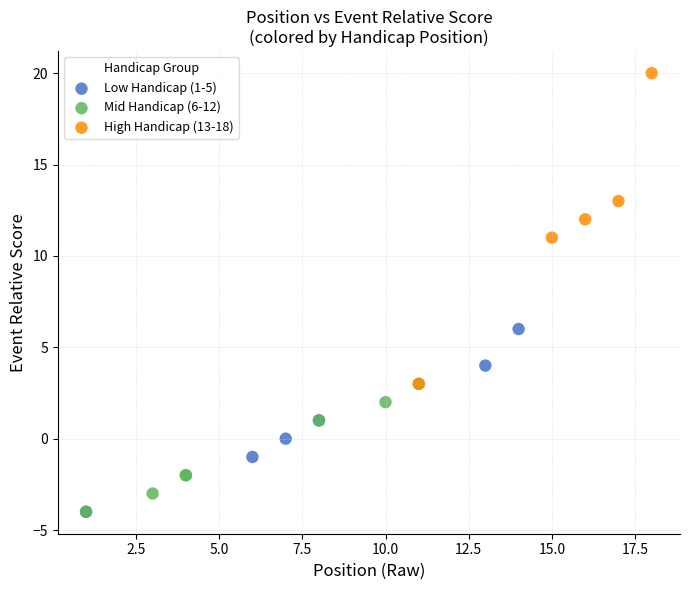

Which series has the widest spread of Y values?

High Handicap (13-18)